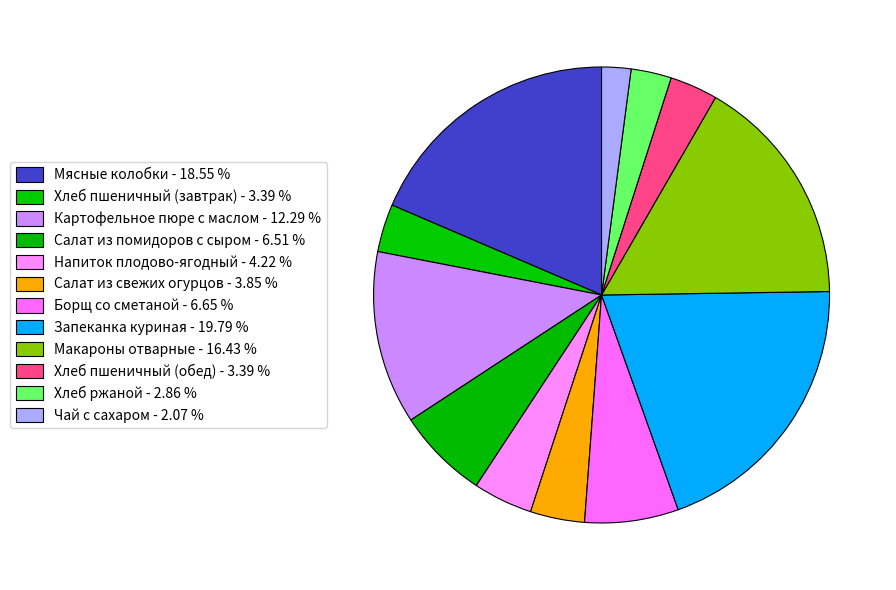

How many slices are in this pie chart?

12